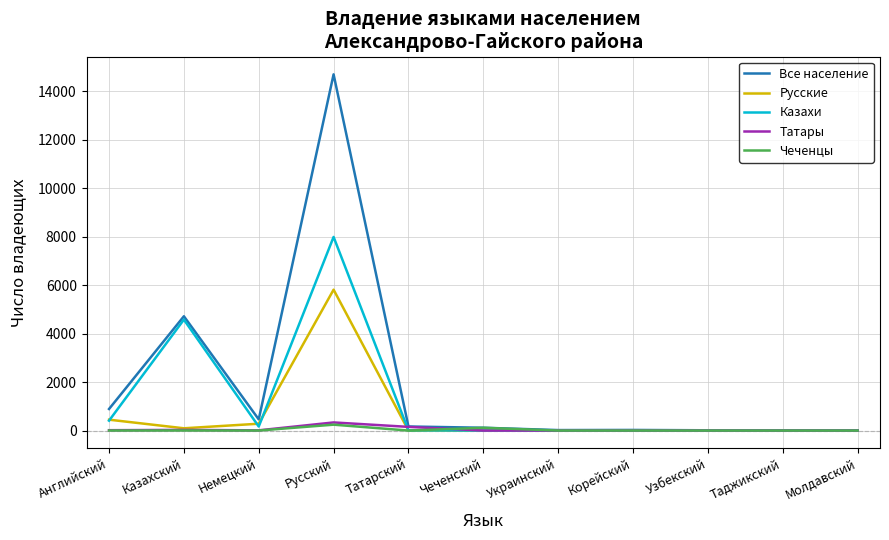

Which series has the largest total across all categories?

Все население